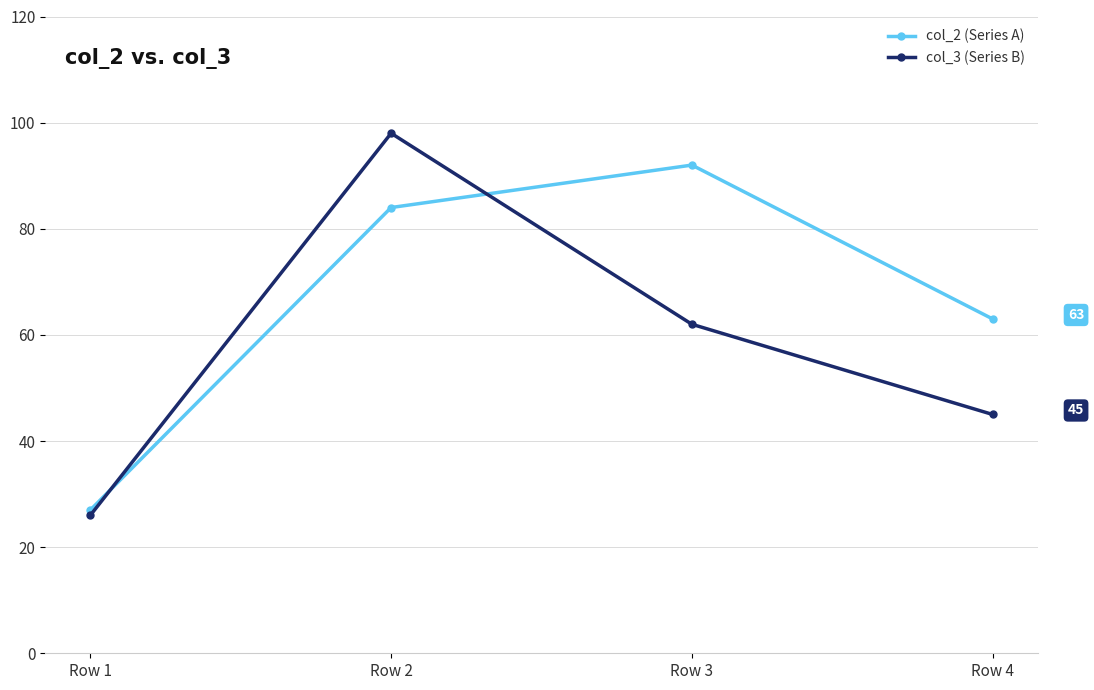

At which category is the sum across all series the highest?

Row 2